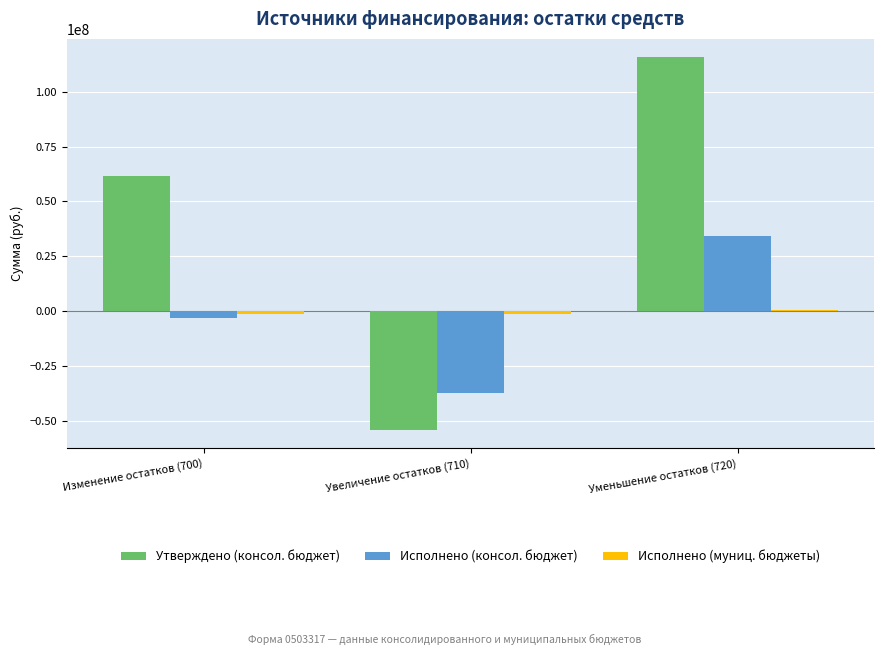

Read the Утверждено (консол. бюджет) value at Изменение остатков (700).

61493629.0